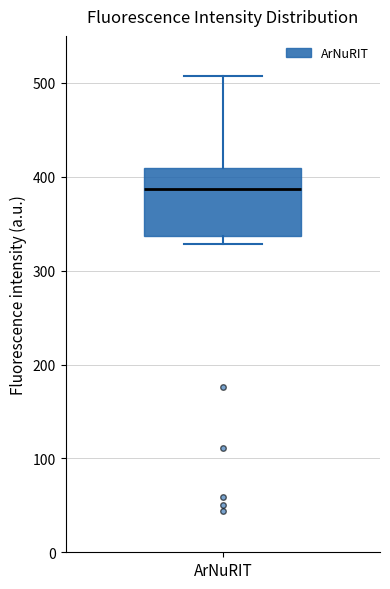

Transcribe this box plot: give where the median line is, the range the box spans, and where the two whiskers end, as read against the y-axis. The values are not printed on the chart, so give them approximately, as read against the axis.

median 390, box 340 to 410, whiskers 330 to 510